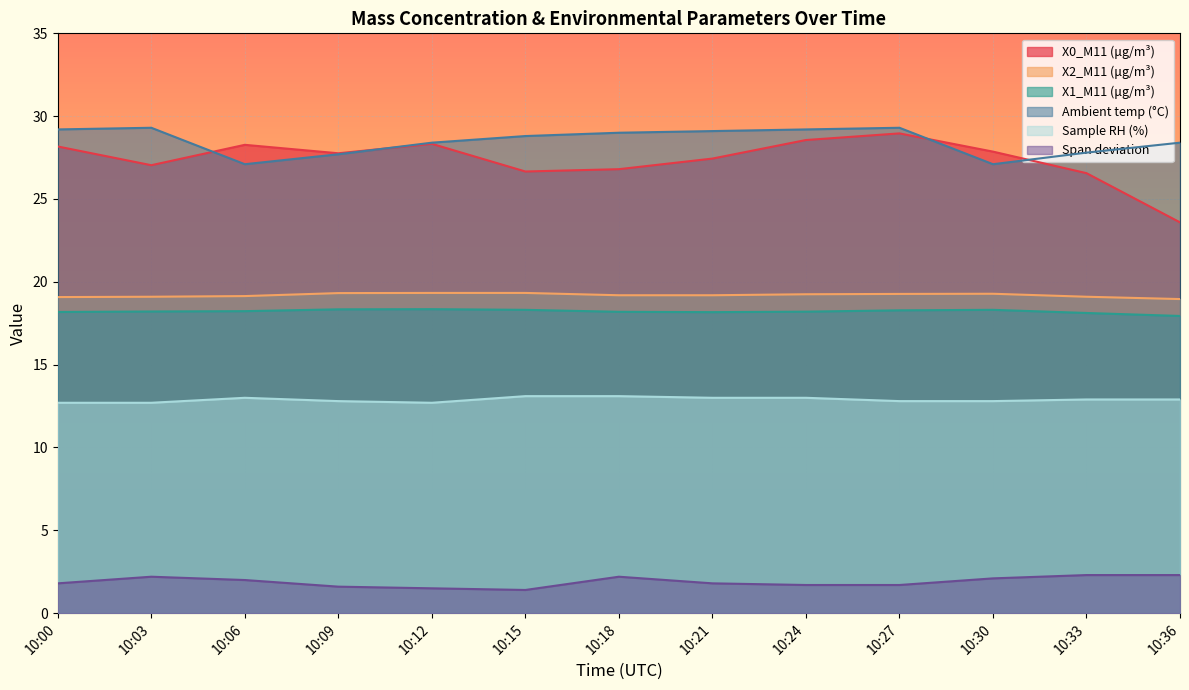

True or false: X2_M11 (μg/m³) and X1_M11 (μg/m³) intersect in this chart.

False